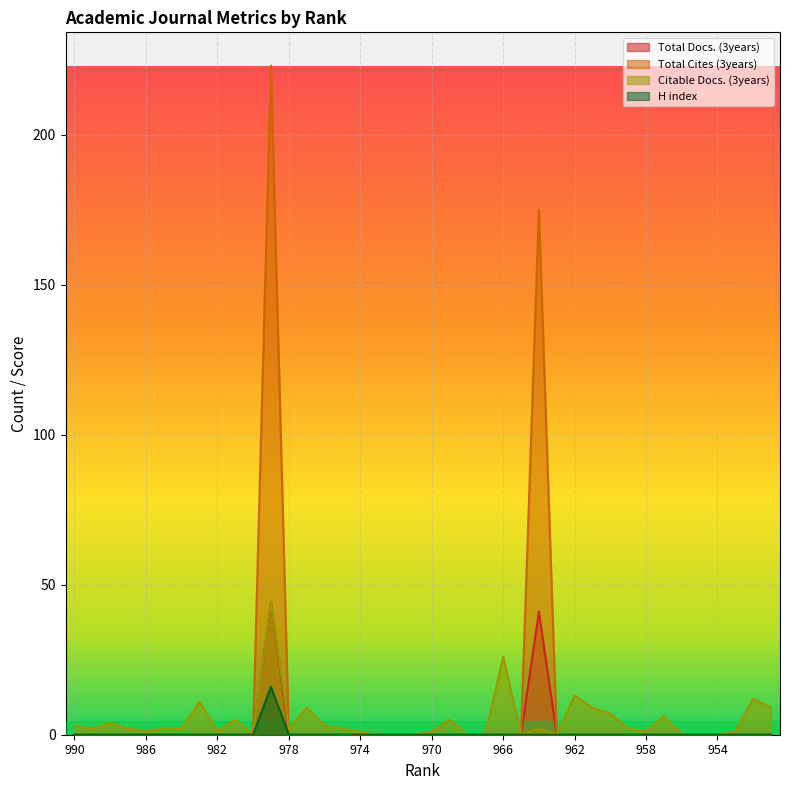

Which series changed the most between 957 and 951?

Citable Docs. (3years)